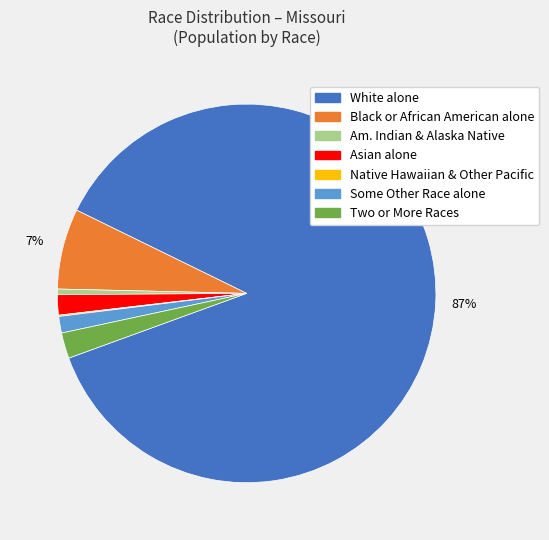

To the nearest percent, what portion does Two or More Races represent?

2%